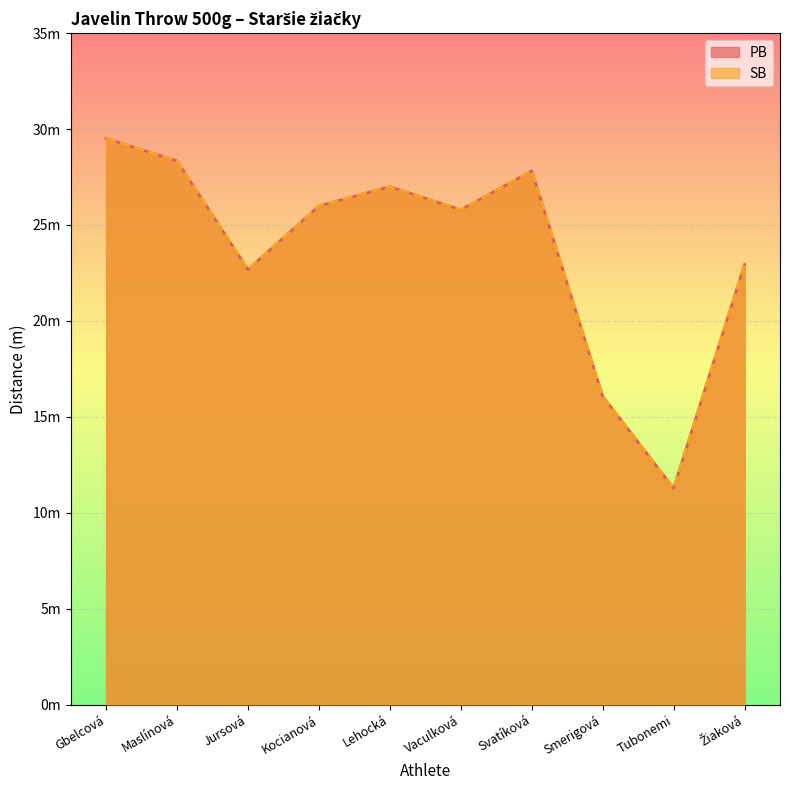

Does the chart display data point markers on the line(s)?

No